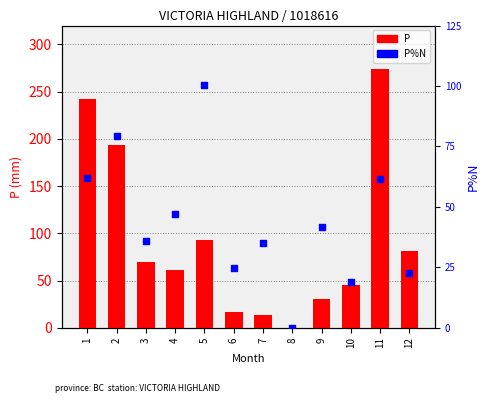

What is the total value across all series at 4?

155.4